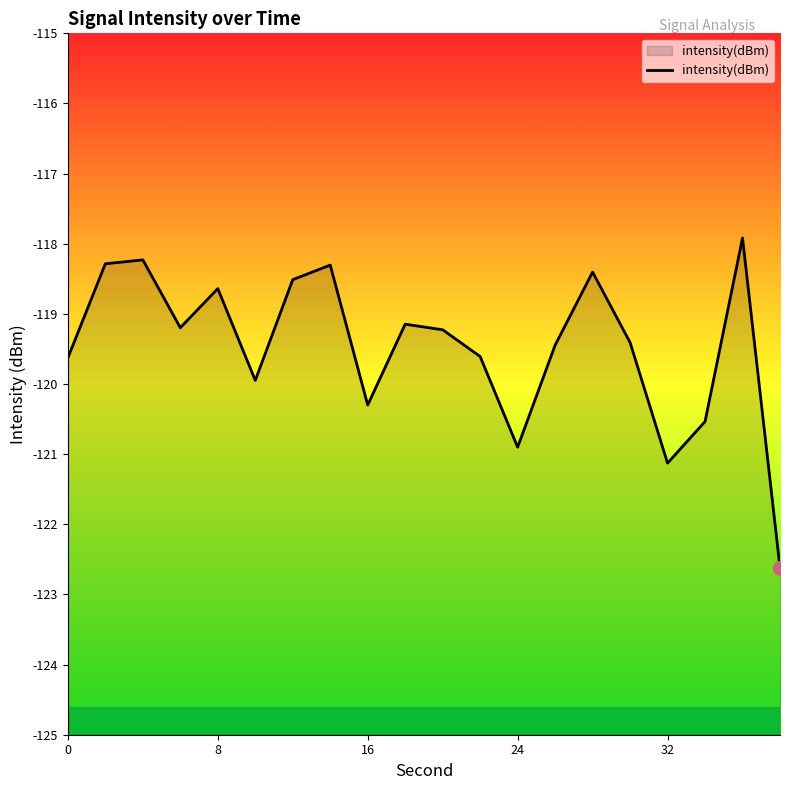

What is the approximate value at 32?

-121.1